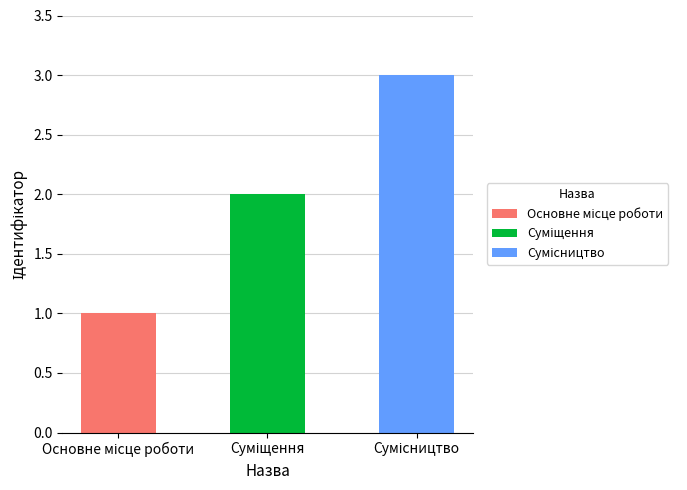

Reading left to right, list all the values displayed in this chart.

Основне місце роботи=1	Суміщення=2	Сумісництво=3